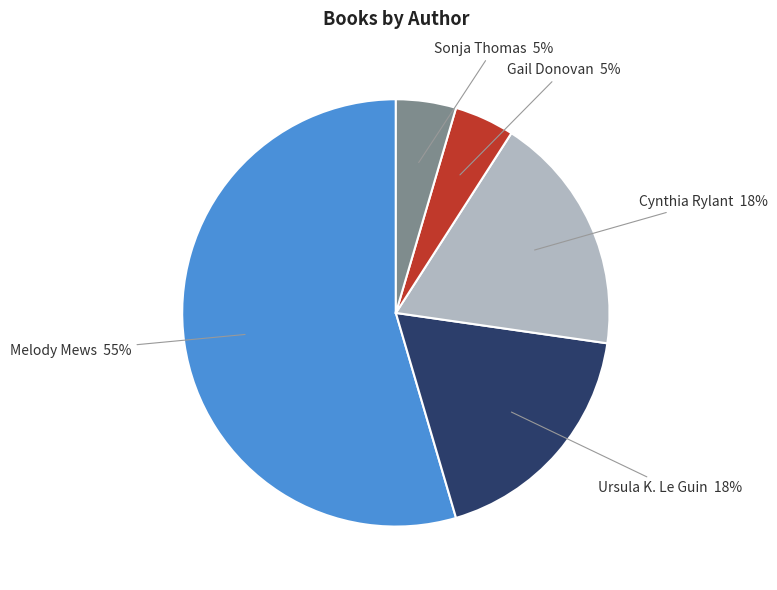

What is the ratio of the value at Gail Donovan to the value at Sonja Thomas?

1.0